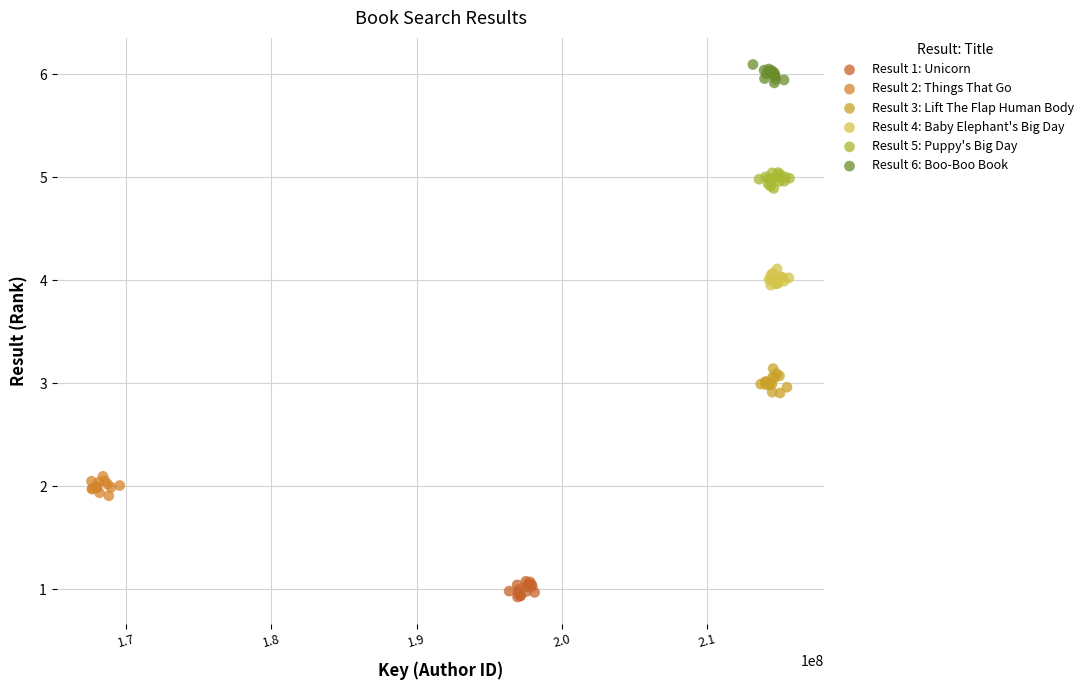

Which series reaches the minimum Y coordinate?

Result 1: Unicorn